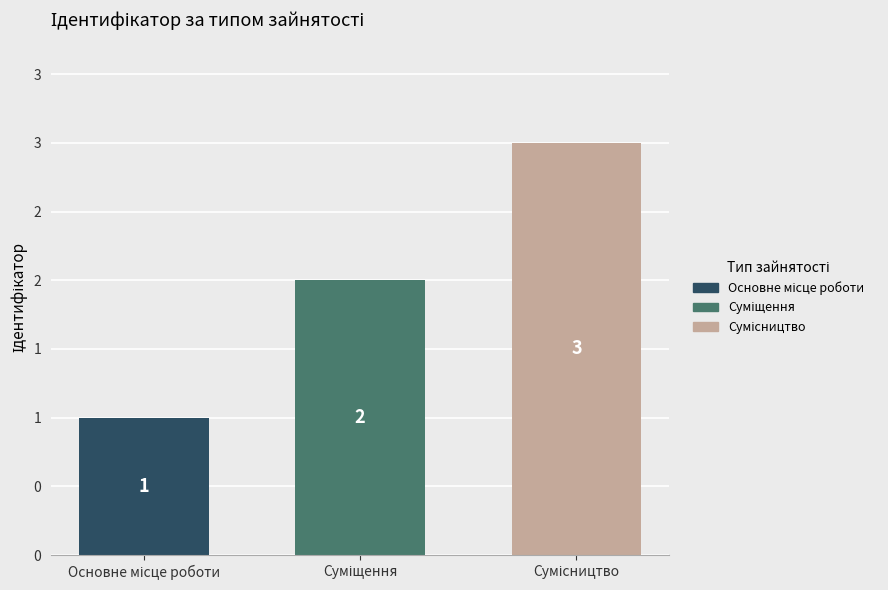

Reading right to left, extract all data points from this chart.

Сумісництво=3	Суміщення=2	Основне місце роботи=1